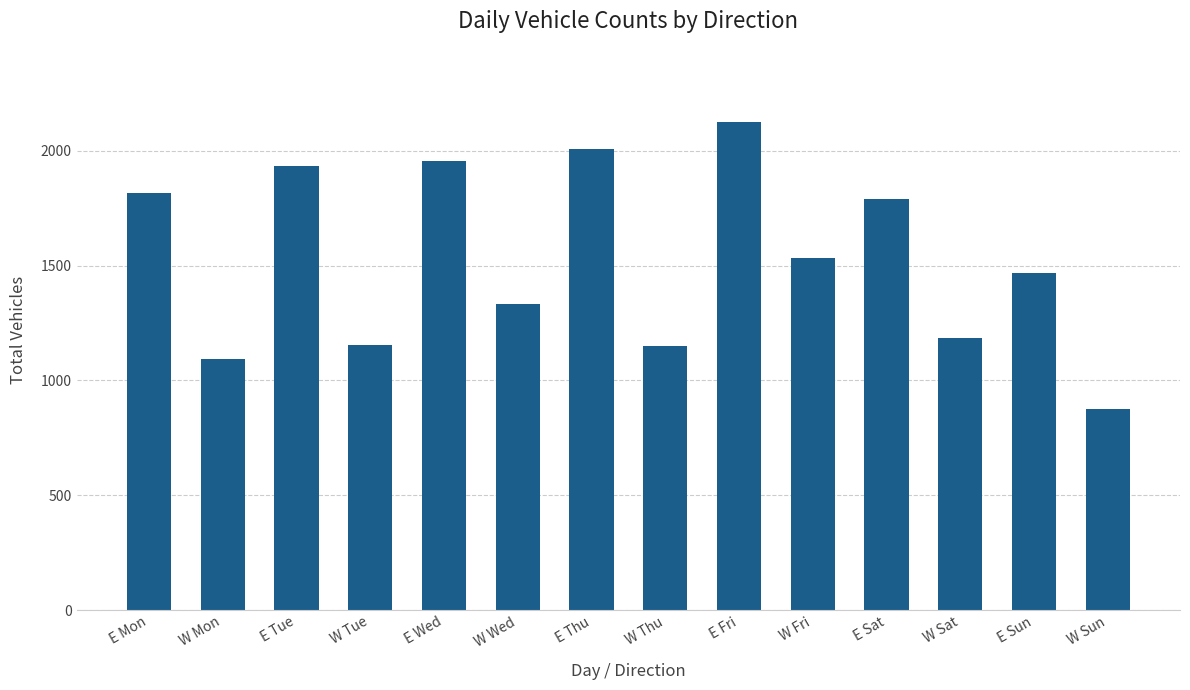

Which category has the lowest value across all series?

W Sun